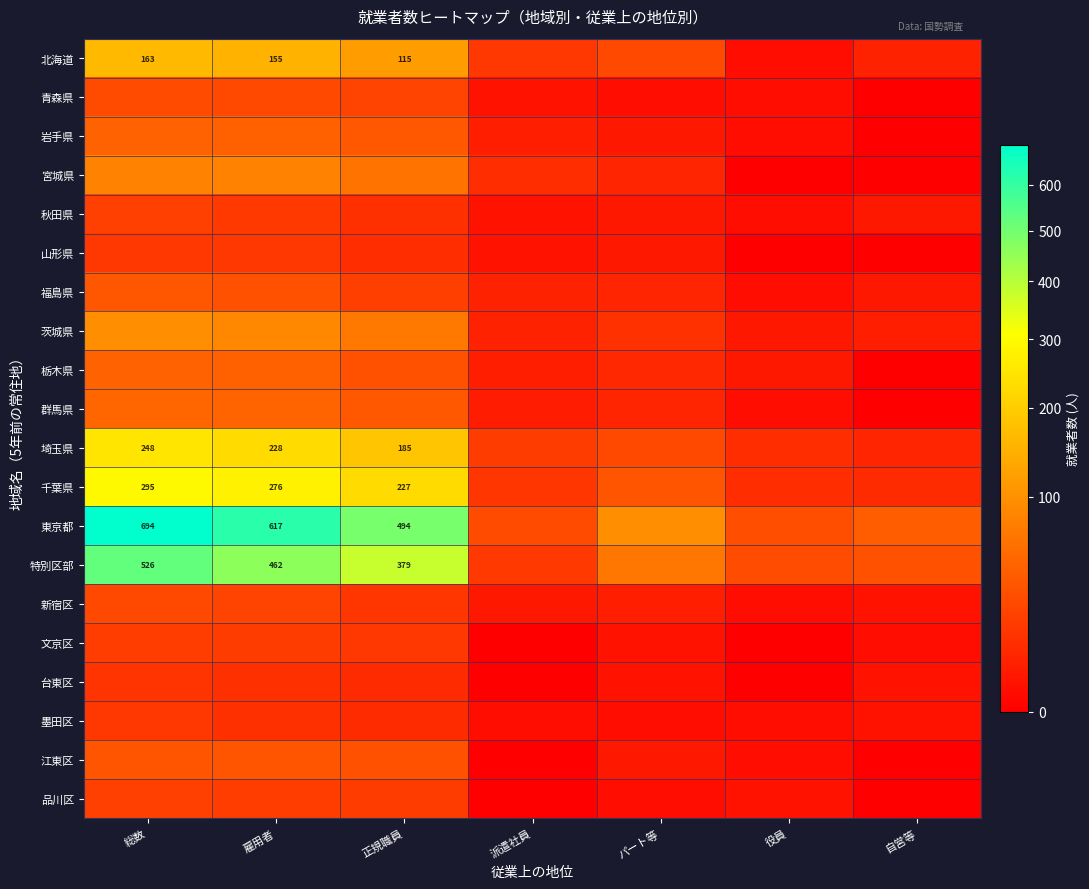

The value of 埼玉県 at 役員 is 5. True or false?

False